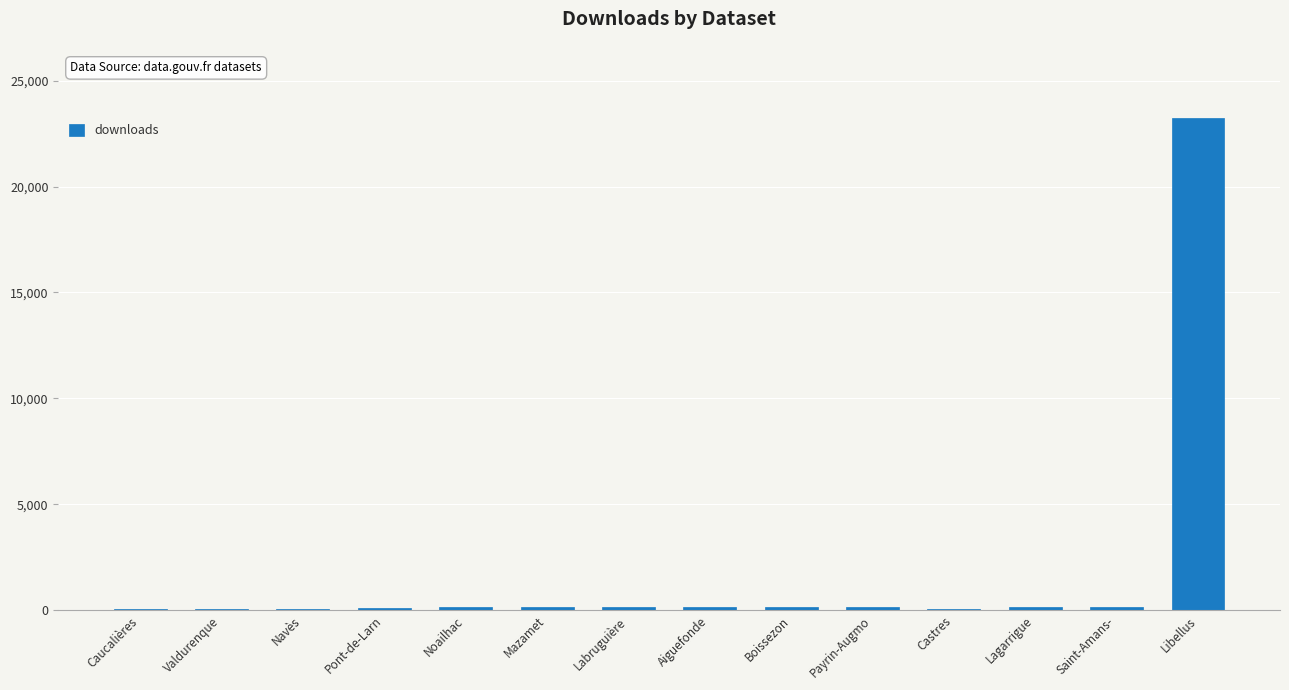

What is the sum of all values?

24790